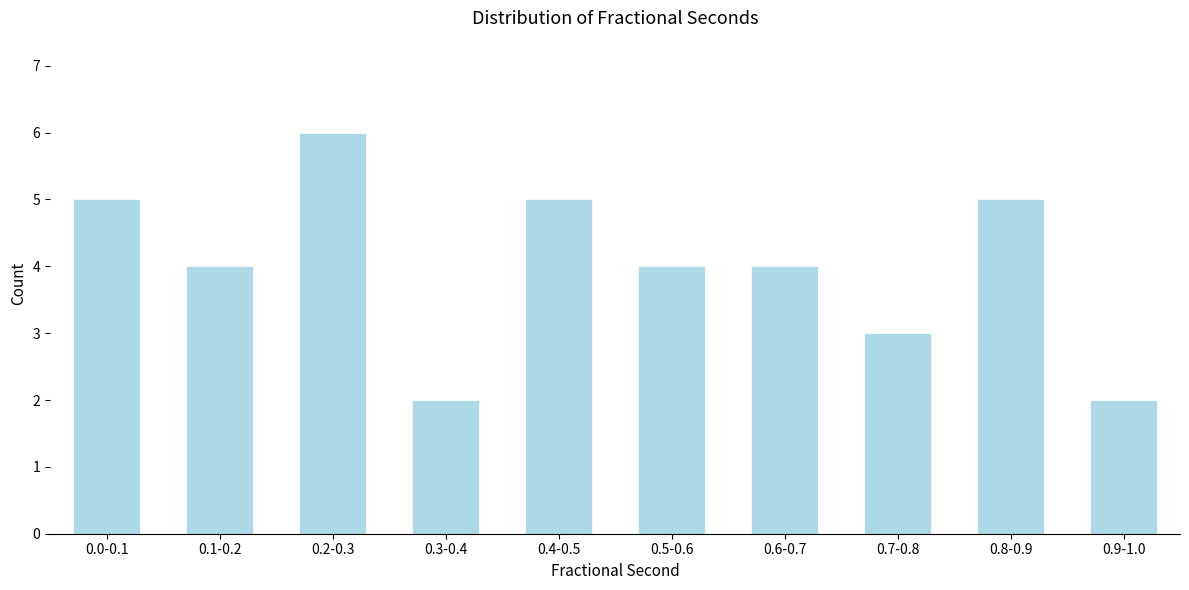

Reading left to right, transcribe all the data shown in this chart.

0.0-0.1=5	0.1-0.2=4	0.2-0.3=6	0.3-0.4=2	0.4-0.5=5	0.5-0.6=4	0.6-0.7=4	0.7-0.8=3	0.8-0.9=5	0.9-1.0=2